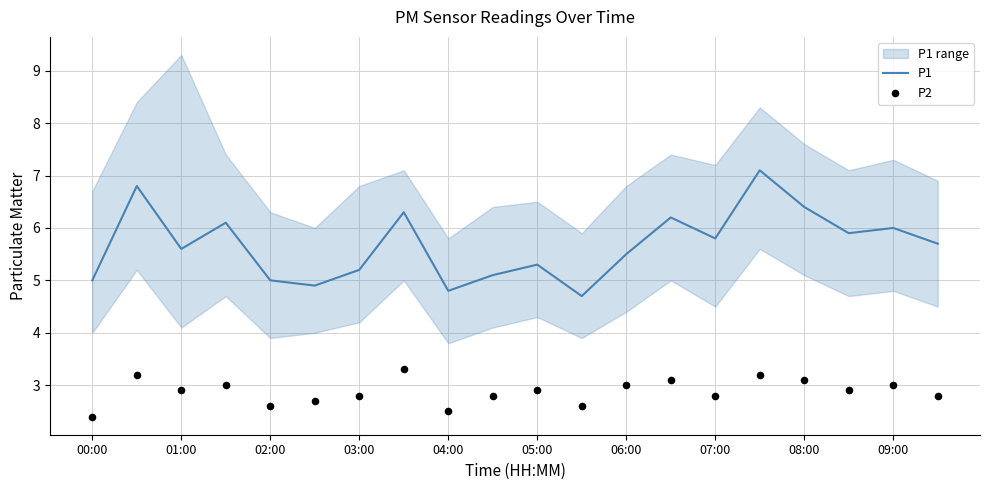

At how many categories does at least one series exceed 5?

15